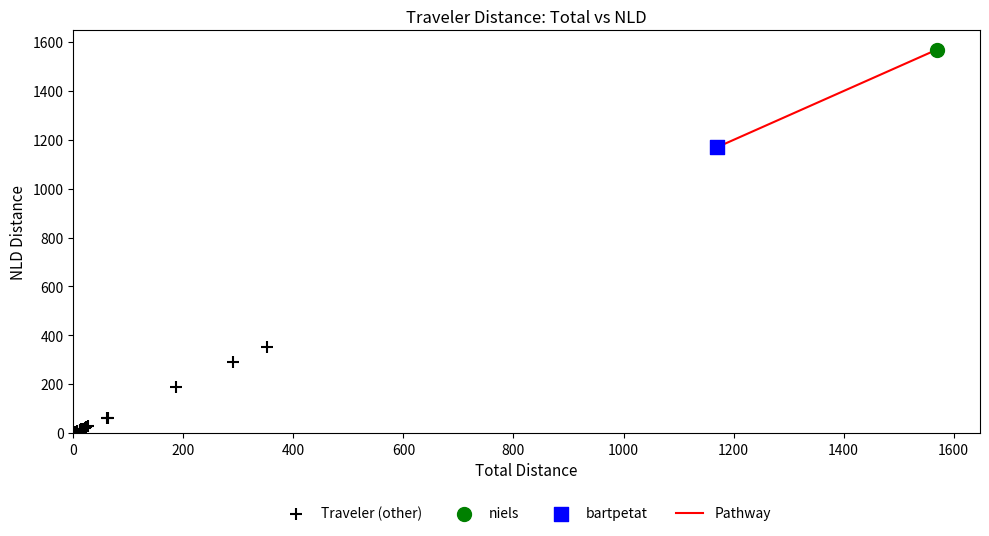

Which series reaches the minimum Y coordinate?

Traveler (other)